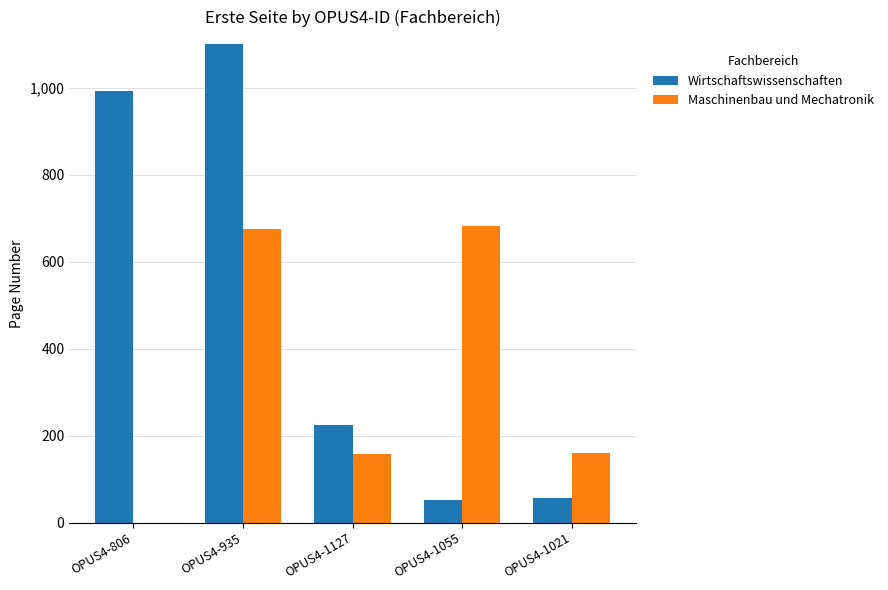

How many data points in Maschinenbau und Mechatronik are less than 160?

2